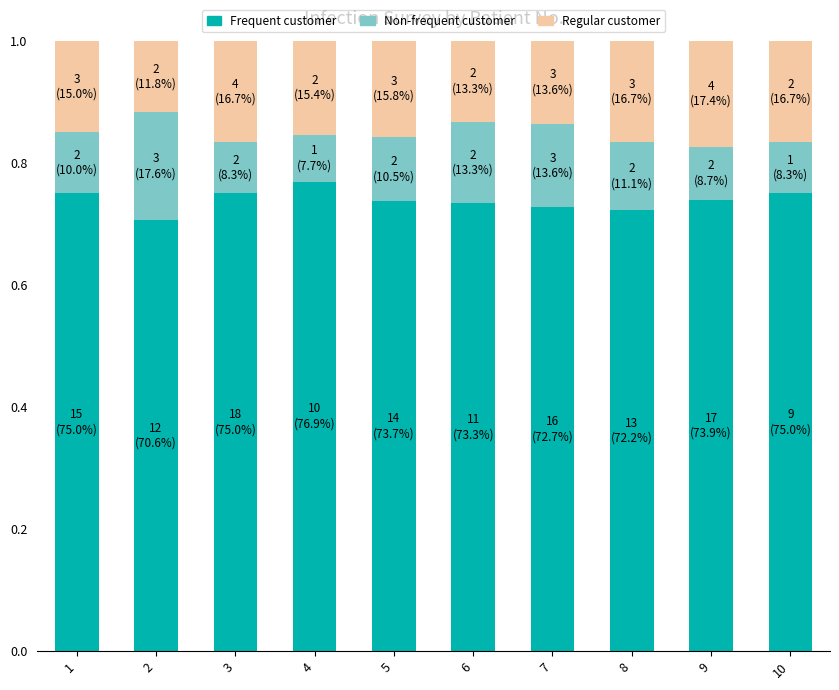

Are the bars grouped side by side (vs. stacked)?

No